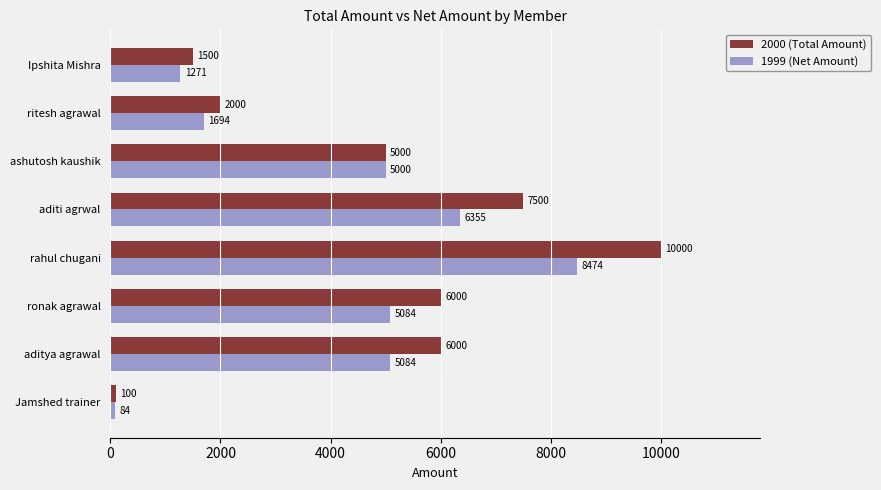

Which series changed the most between ronak agrawal and aditi agrwal?

2000 (Total Amount)